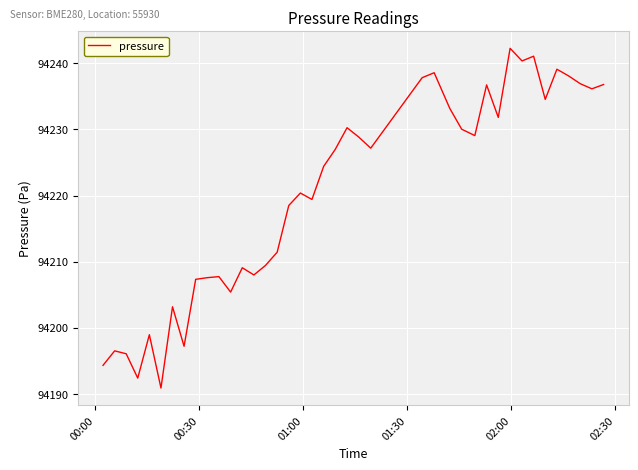

What is the minimum value shown in the chart?

94190.9